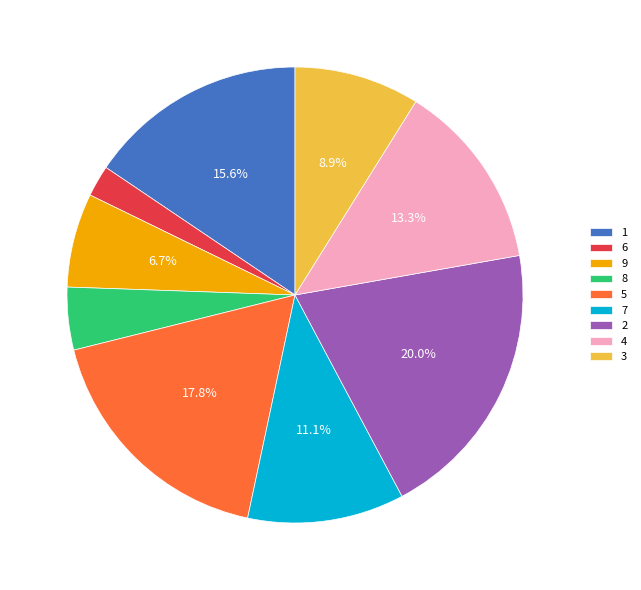

What is the ratio of the value at 6 to the value at 4?

0.2